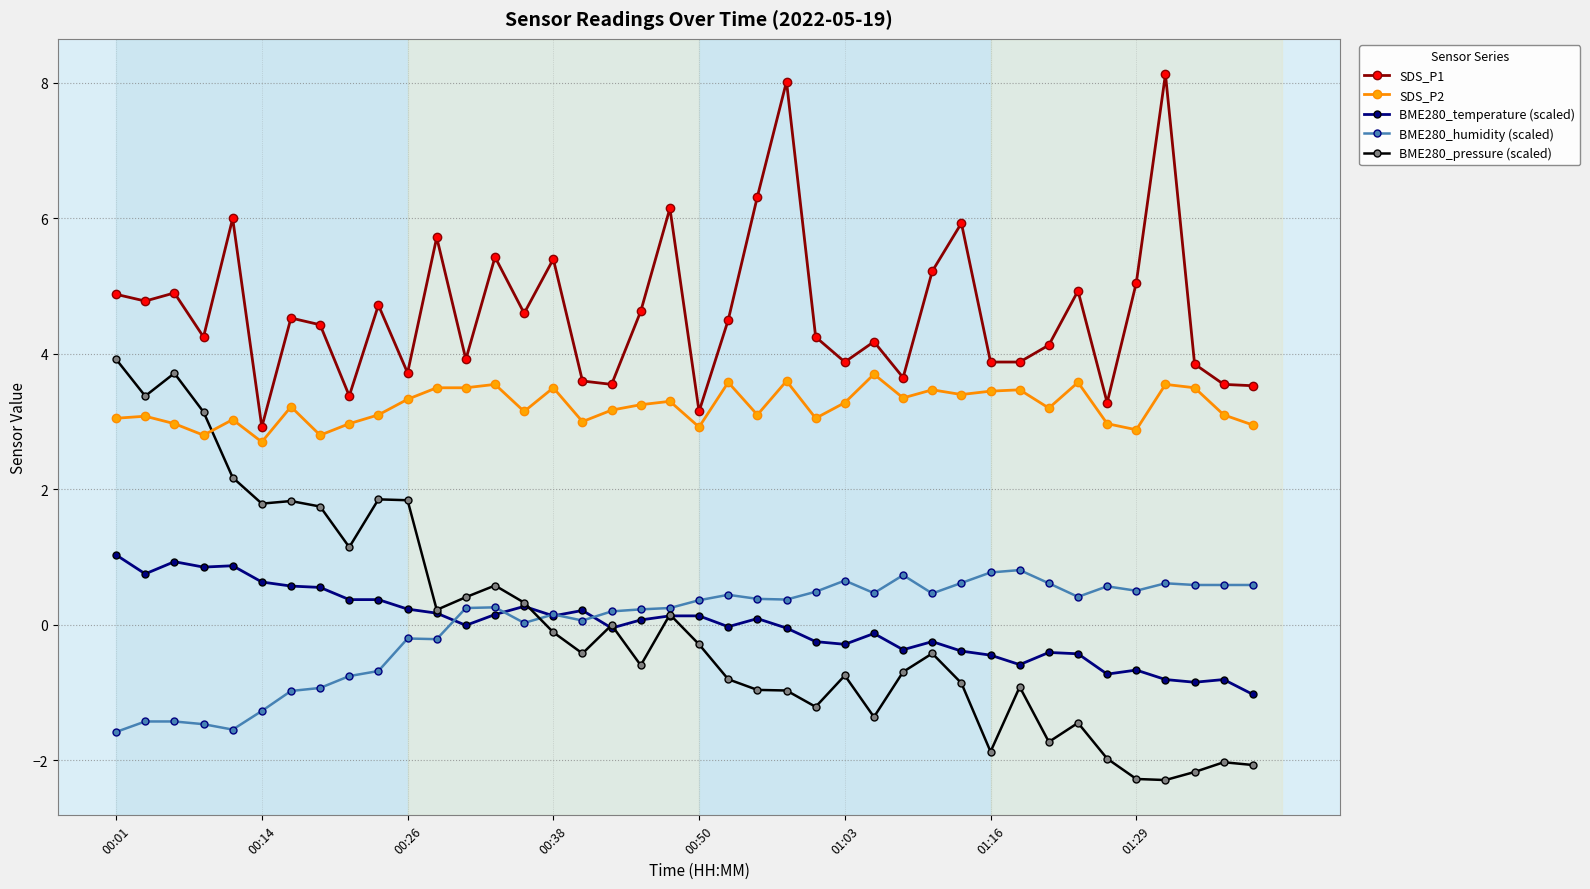

What is the difference between the maximum and minimum values in the SDS_P2 series?

1.0